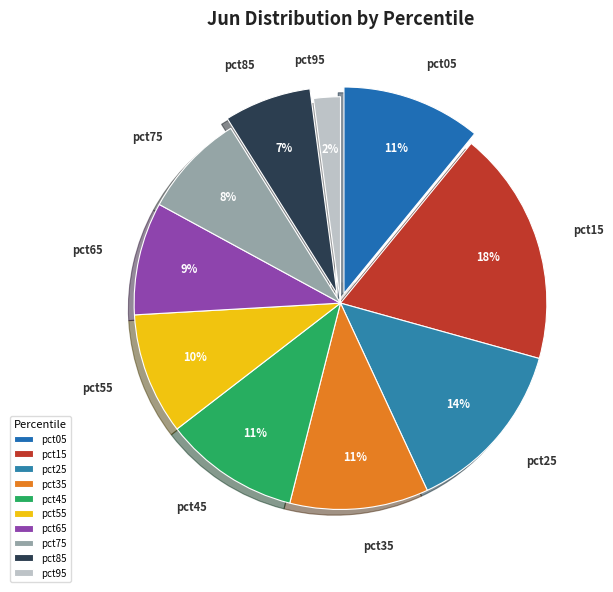

Which slice is the smallest?

pct95